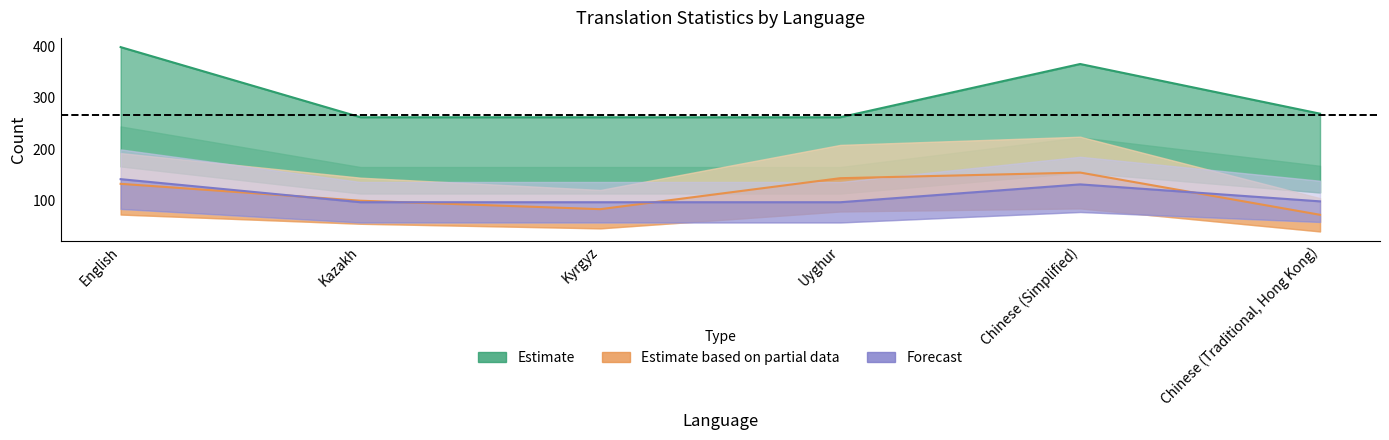

True or false: total has a value of 145.8 at Kyrgyz.

False